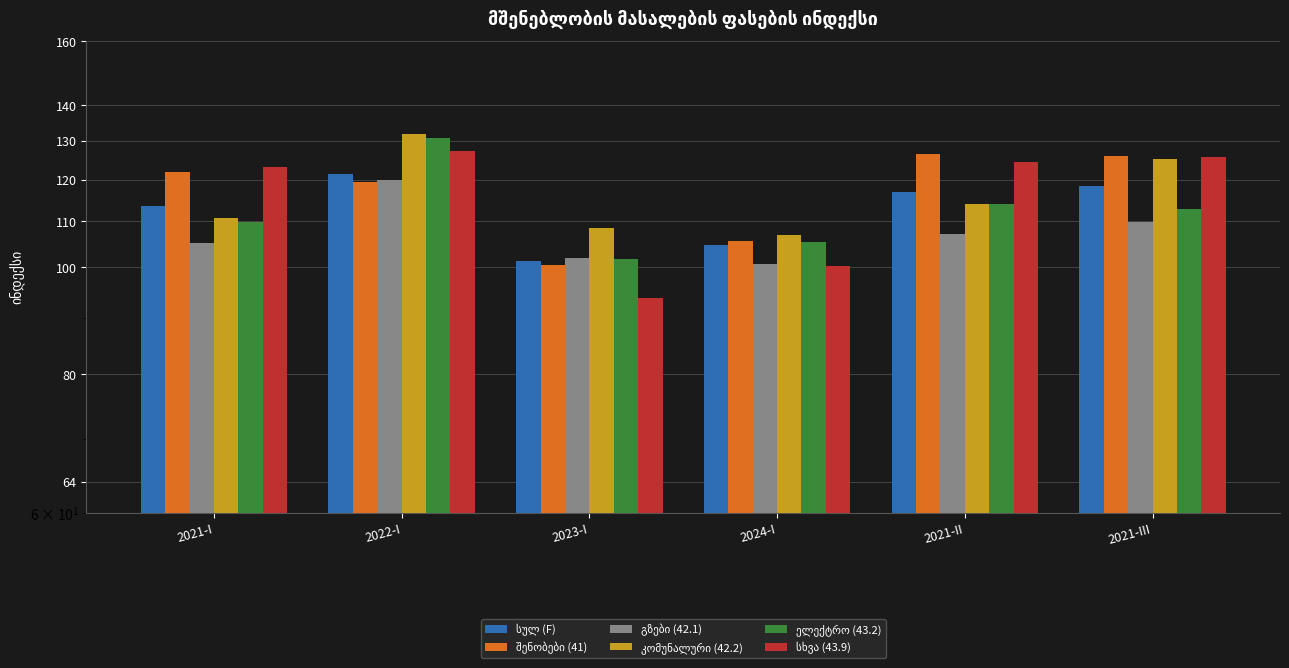

How many values in the შენობები (41) series exceed 121?

3